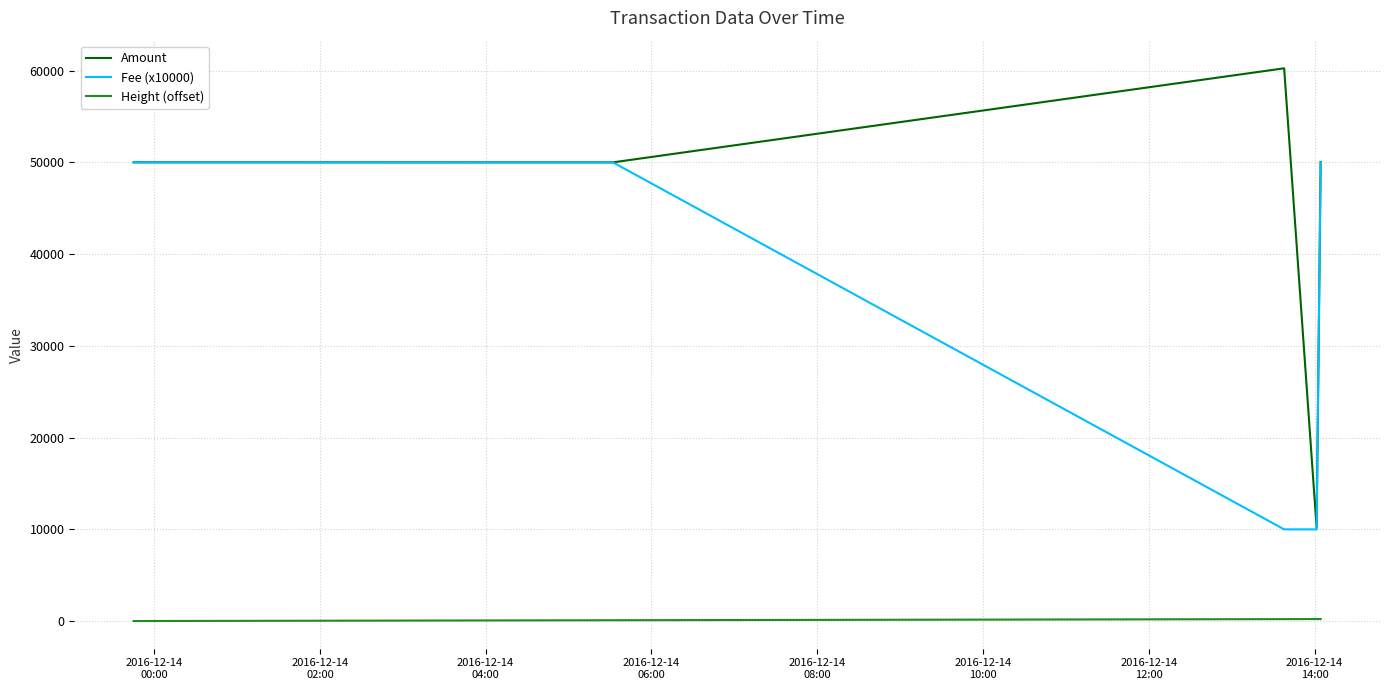

What is the maximum value for Amount?

60261